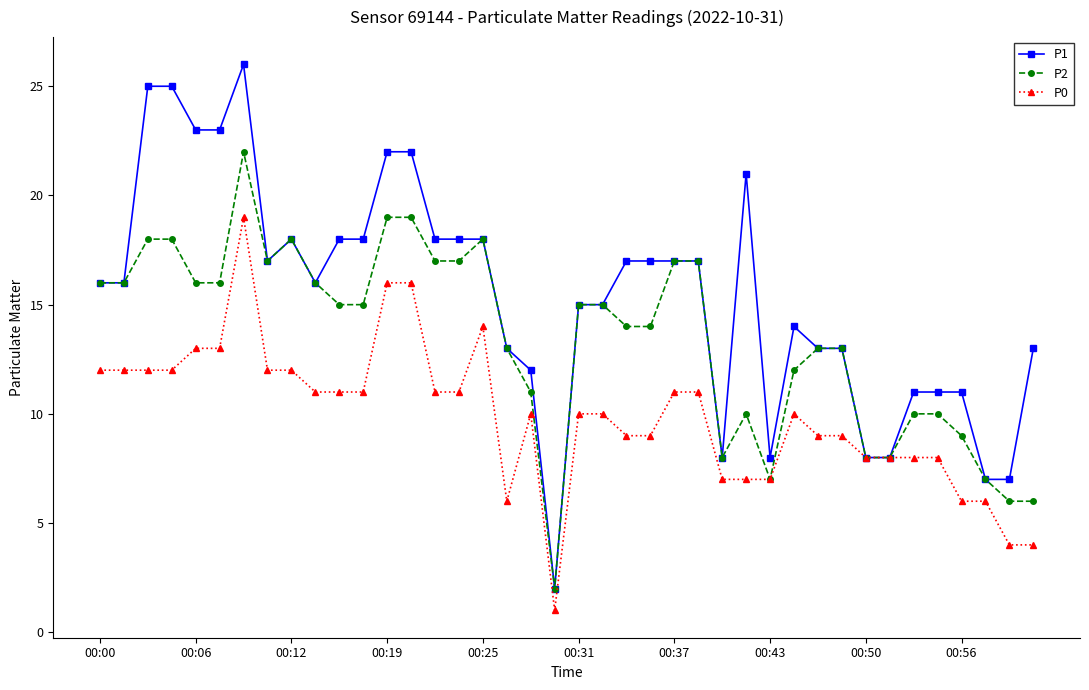

What is the greatest value displayed?

26